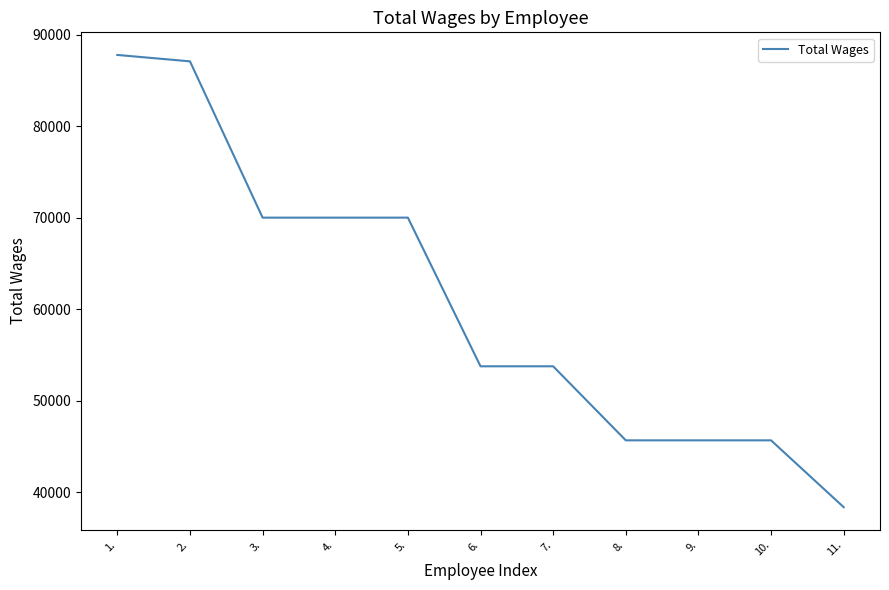

Is it true that the value at 5. is 107644?

False